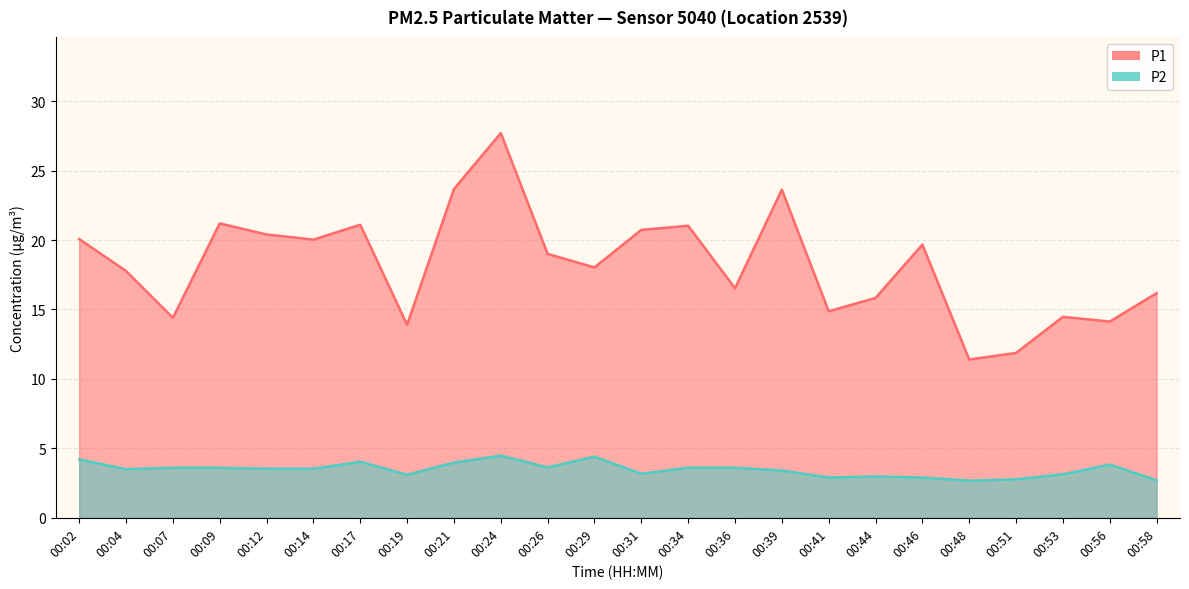

What is the sum of all P2 values?

83.2